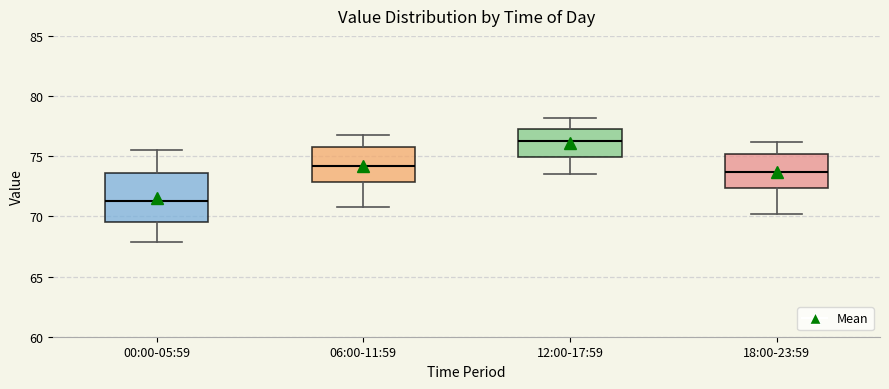

Reading left to right, transcribe this box plot: for each box, give where its median line is, the range the box spans, and where its two whiskers end, as read against the y-axis. The values are not printed on the chart, so give them approximately, as read against the axis.

00:00-05:59: median 71.5, box 69.5 to 73.5, whiskers 68.0 to 75.5
06:00-11:59: median 74.0, box 73.0 to 75.5, whiskers 71.0 to 77.0
12:00-17:59: median 76.5, box 75.0 to 77.5, whiskers 73.5 to 78.0
18:00-23:59: median 73.5, box 72.5 to 75.0, whiskers 70.0 to 76.0